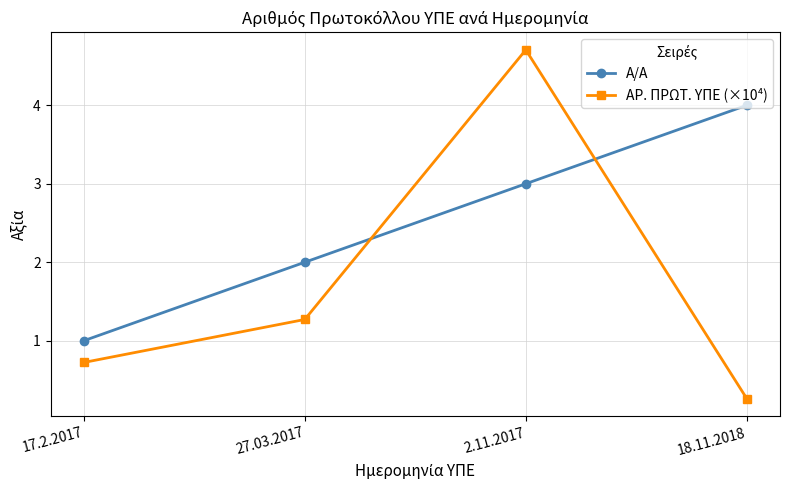

What is the sum of the ΑΡ. ΠΡΩΤ. ΥΠΕ (×10⁴) values at 2.11.2017 and 27.03.2017?

6.0